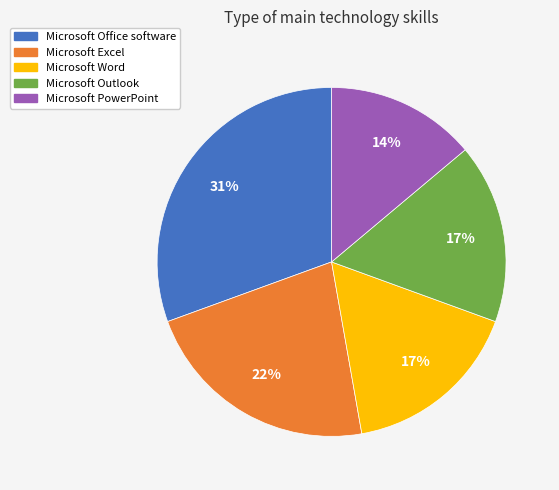

The Microsoft Outlook slice represents 17% of the pie. True or false?

True